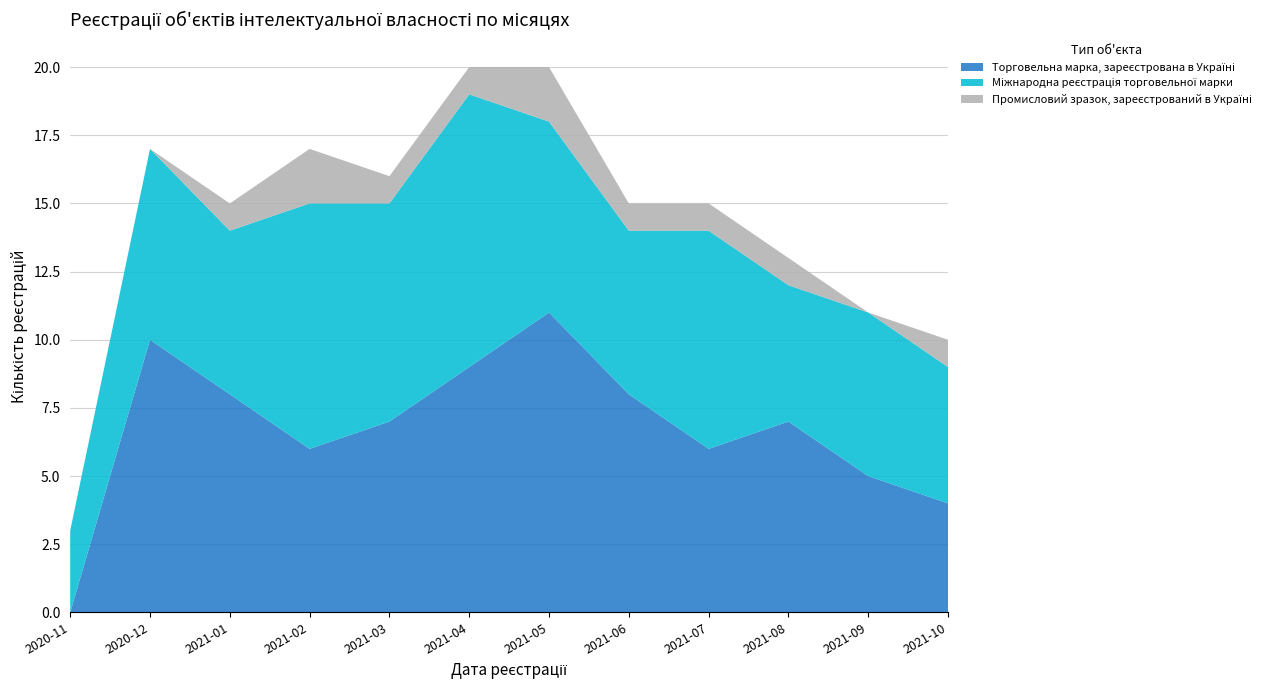

Reading left to right, extract all data points from this chart.

Торговельна марка, зареєстрована в Україні: 0	10	8	6	7	9	11	8	6	7	5	4
Міжнародна реєстрація торговельної марки: 3	7	6	9	8	10	7	6	8	5	6	5
Промисловий зразок, зареєстрований в Україні: 0	0	1	2	1	1	2	1	1	1	0	1